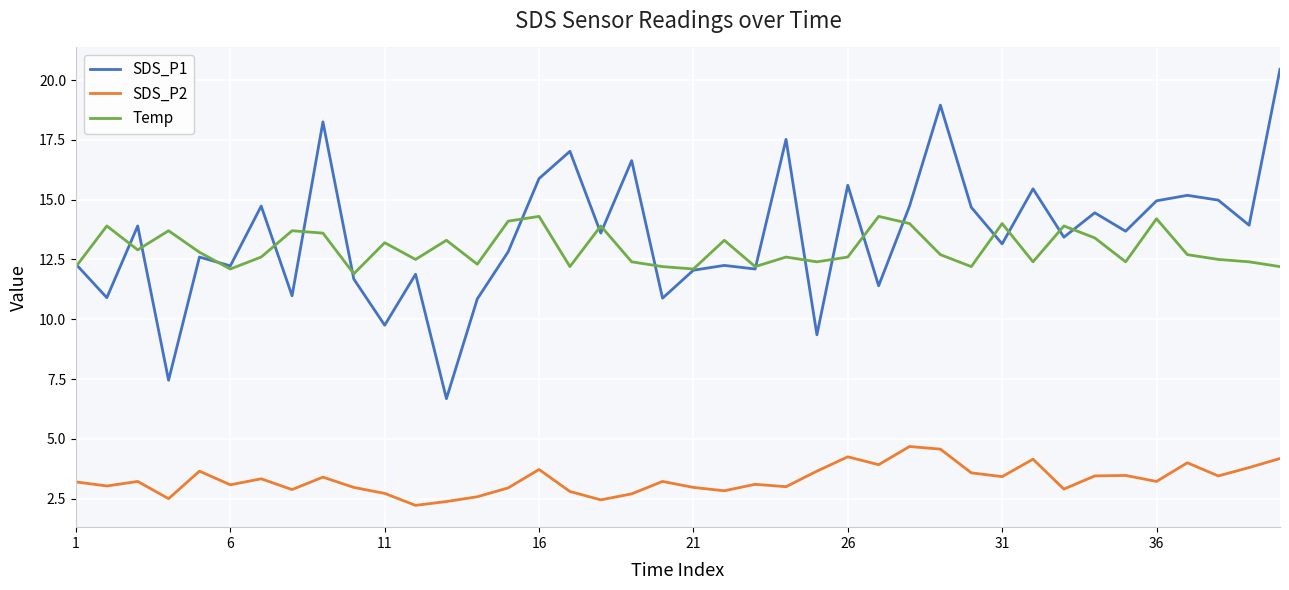

Count the number of data series in this chart.

3